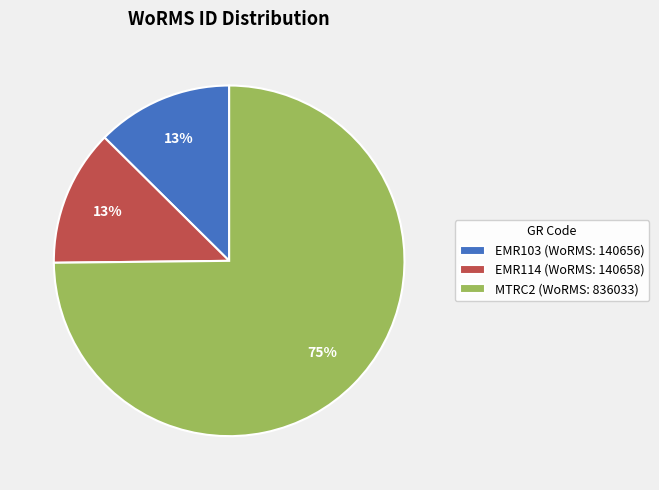

To the nearest percent, what is the combined percentage of EMR114 (WoRMS: 140658) and MTRC2 (WoRMS: 836033)?

87%